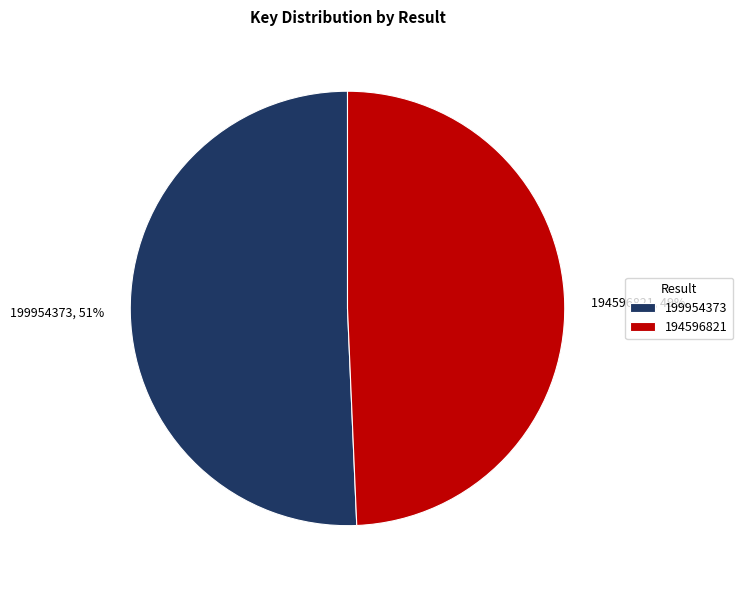

How many segments does this pie chart have?

2